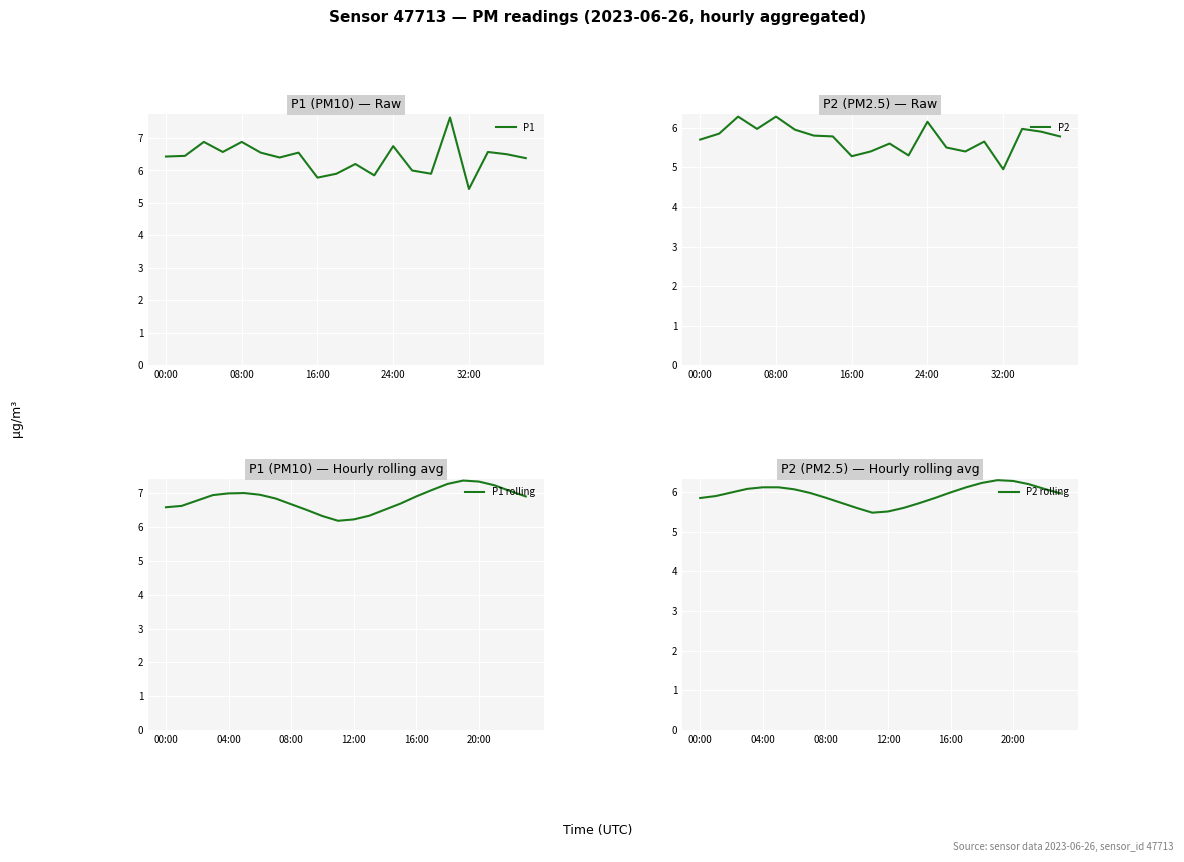

How many data points in P2 are less than 5?

1